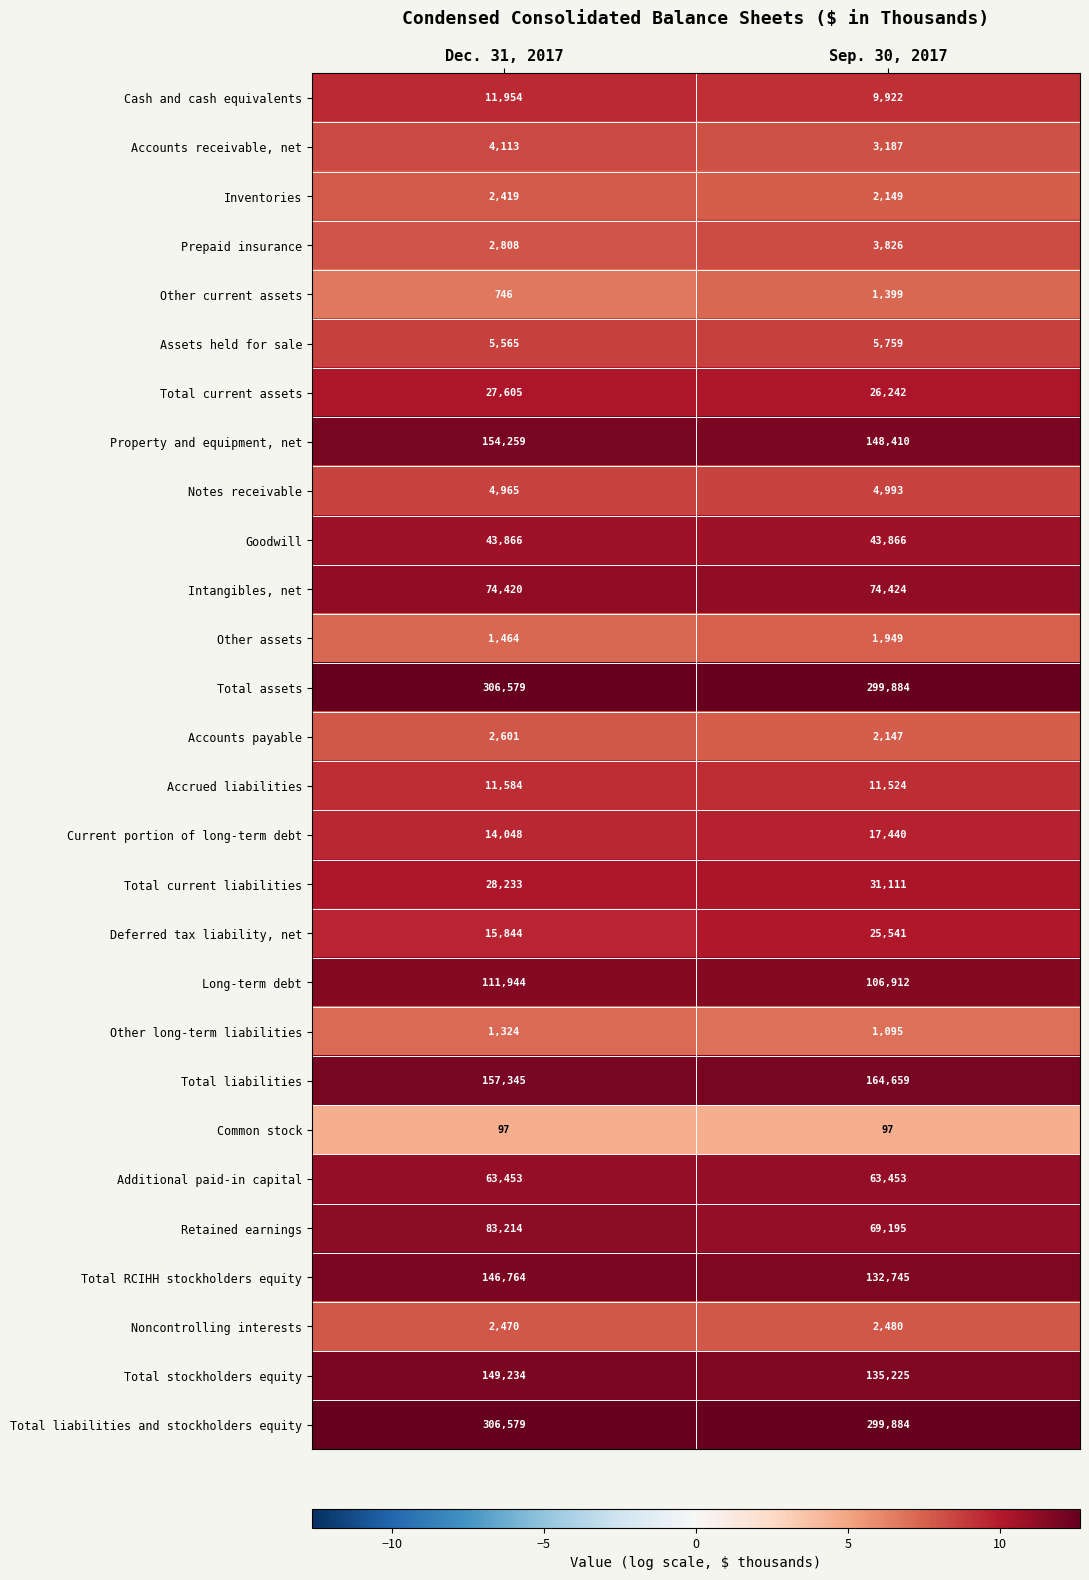

True or false: Cash and cash equivalents has a value of 16901 at Dec. 31, 2017.

False